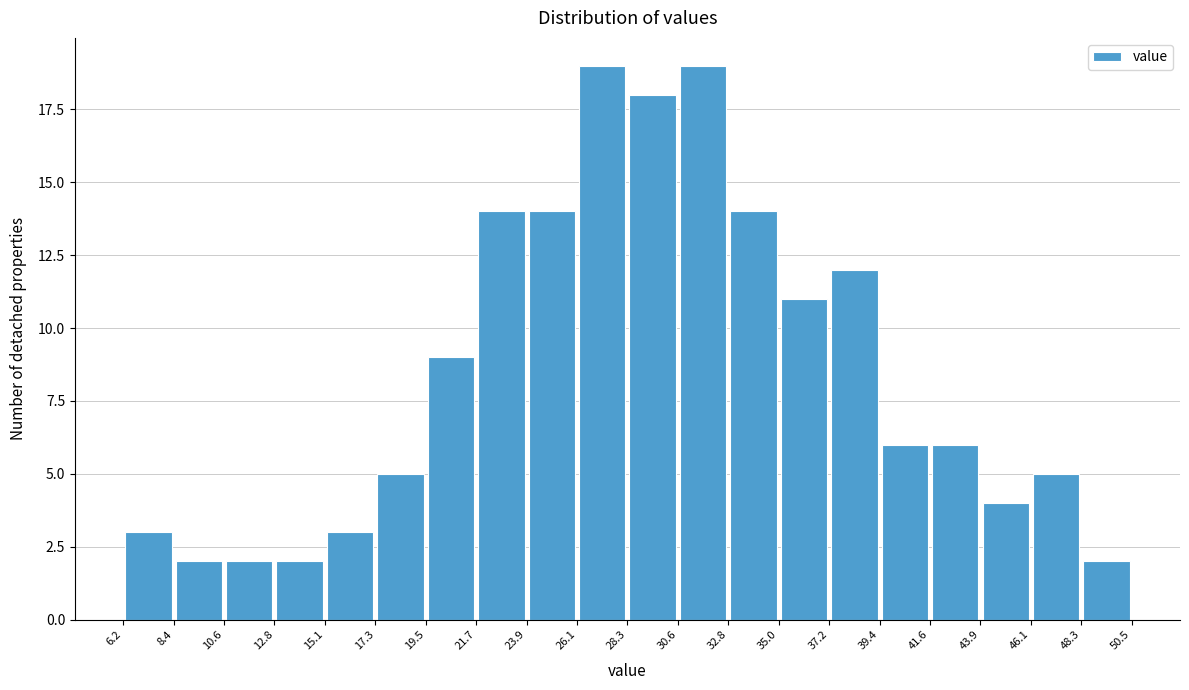

What is the height of the bar covering 48.3 to 50.5 on the x-axis? The values are not printed on the chart, so give them approximately, as read against the axis.

2